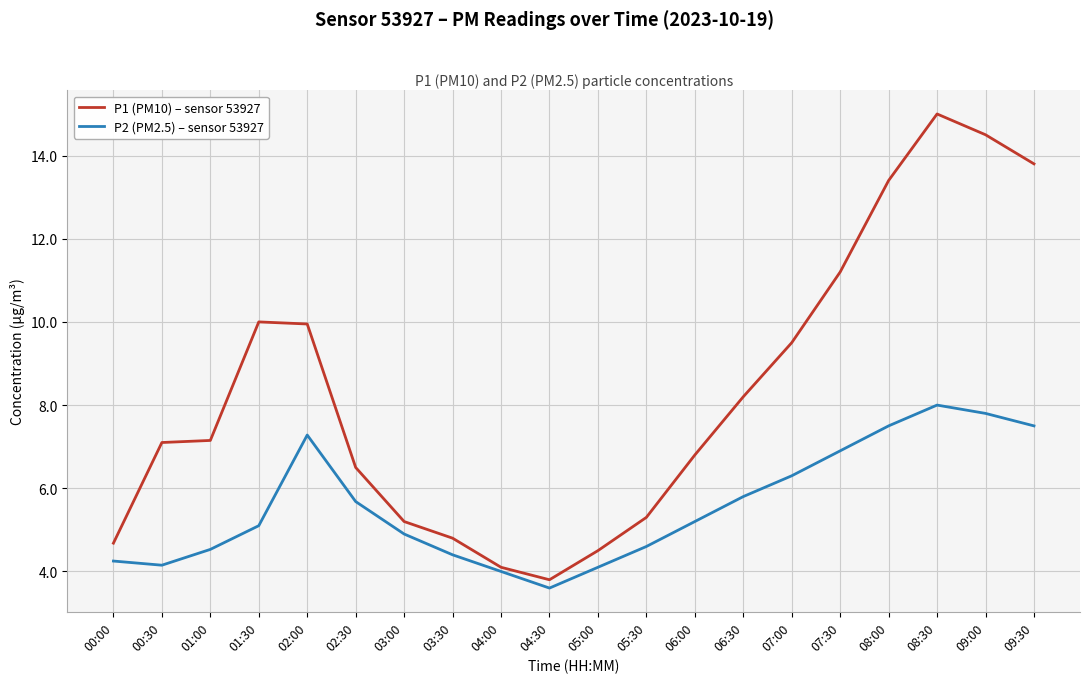

List the series in order of their overall mean, lowest first.

P2 (PM2.5) – sensor 53927, P1 (PM10) – sensor 53927